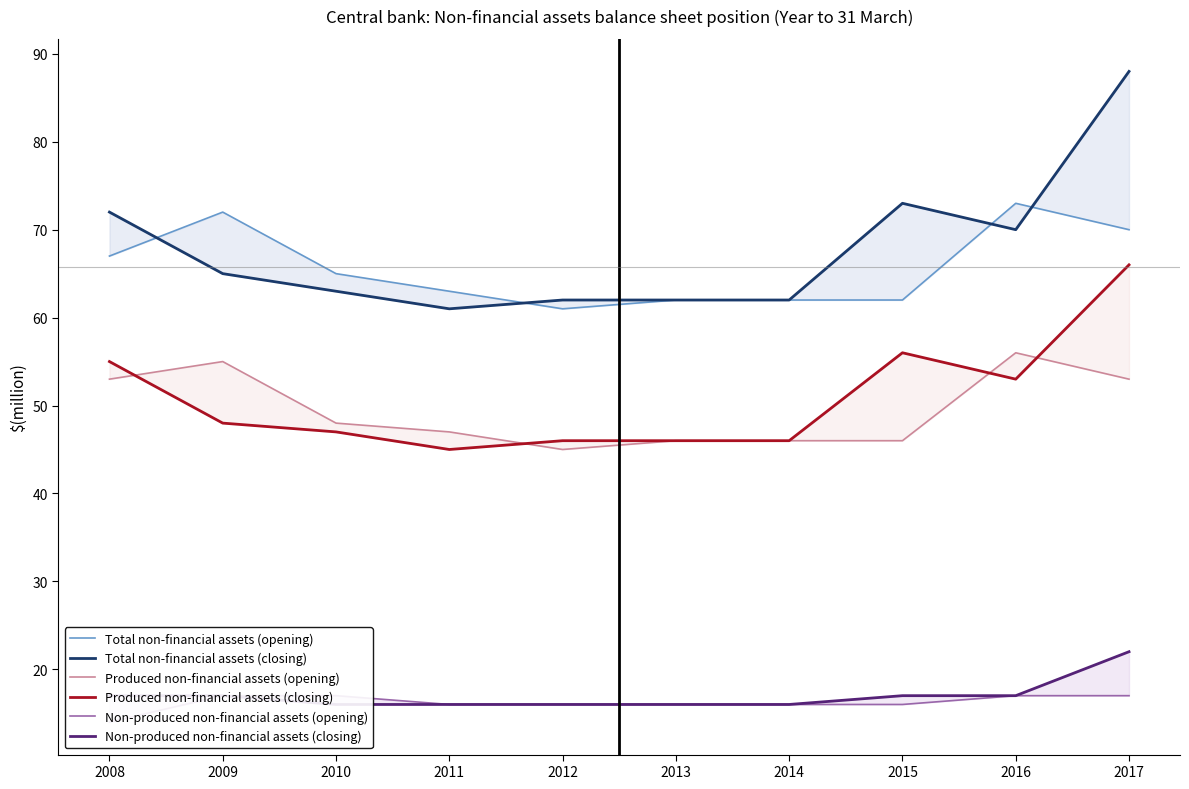

Which series has the largest total across all categories?

Total non-financial assets (closing)